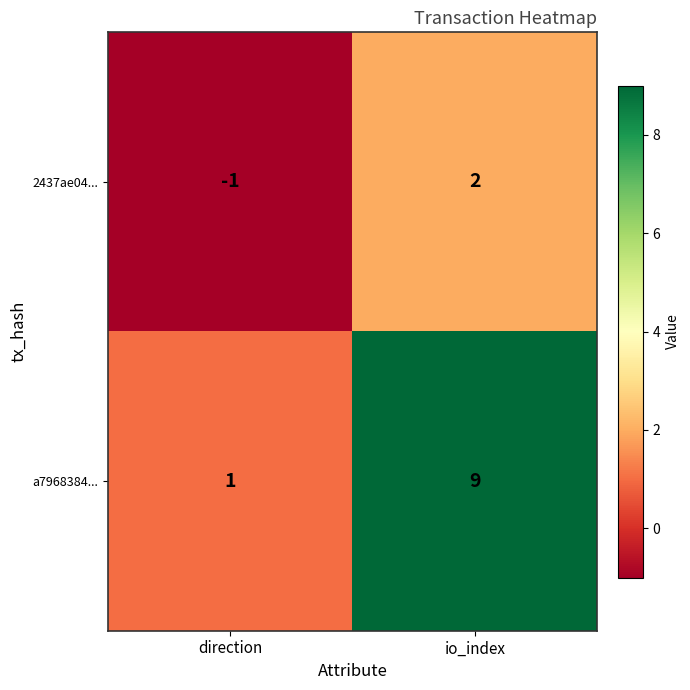

What value does the a7968384... series have at io_index?

9